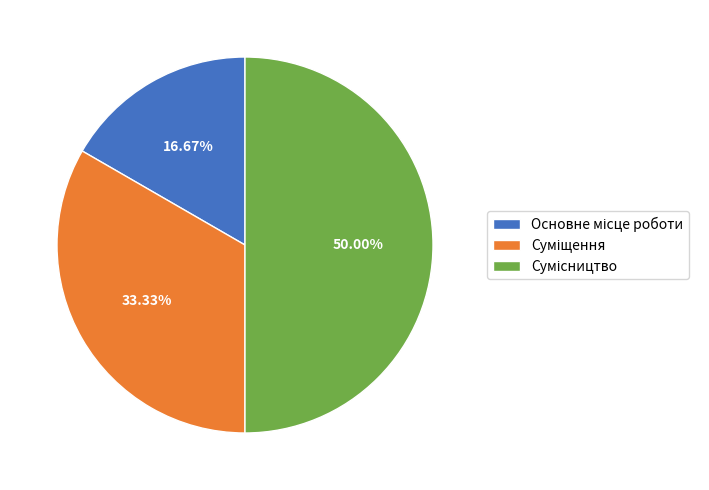

How many slices are in this pie chart?

3